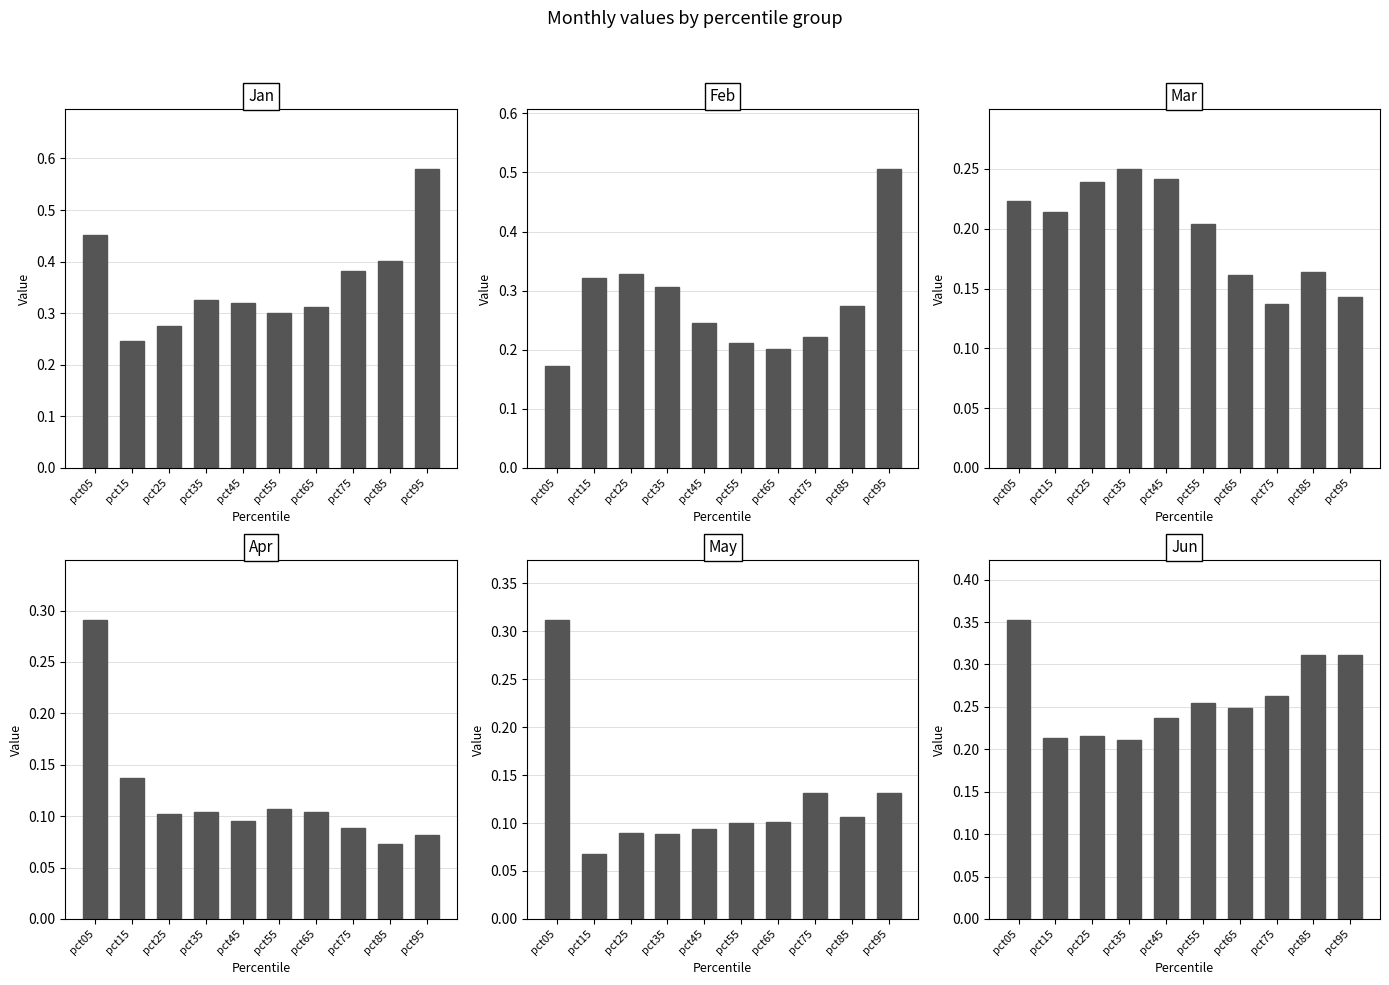

What are all the series names shown in the legend?

Jan, Feb, Mar, Apr, May, Jun